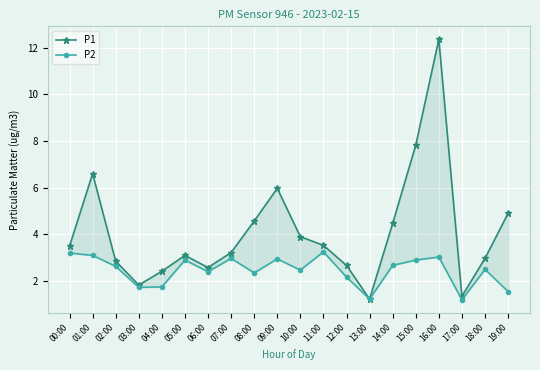

Reading left to right, list all the values displayed in this chart.

P1: 00:00=3.5	01:00=6.6	02:00=2.9	03:00=1.8	04:00=2.4	05:00=3.1	06:00=2.6	07:00=3.2	08:00=4.6	09:00=6.0	10:00=3.9	11:00=3.5	12:00=2.7	13:00=1.2	14:00=4.5	15:00=7.8	16:00=12.3	17:00=1.4	18:00=3.0	19:00=4.9
P2: 00:00=3.2	01:00=3.1	02:00=2.6	03:00=1.7	04:00=1.8	05:00=2.9	06:00=2.4	07:00=3.0	08:00=2.4	09:00=3.0	10:00=2.5	11:00=3.2	12:00=2.2	13:00=1.2	14:00=2.7	15:00=2.9	16:00=3.0	17:00=1.2	18:00=2.5	19:00=1.6